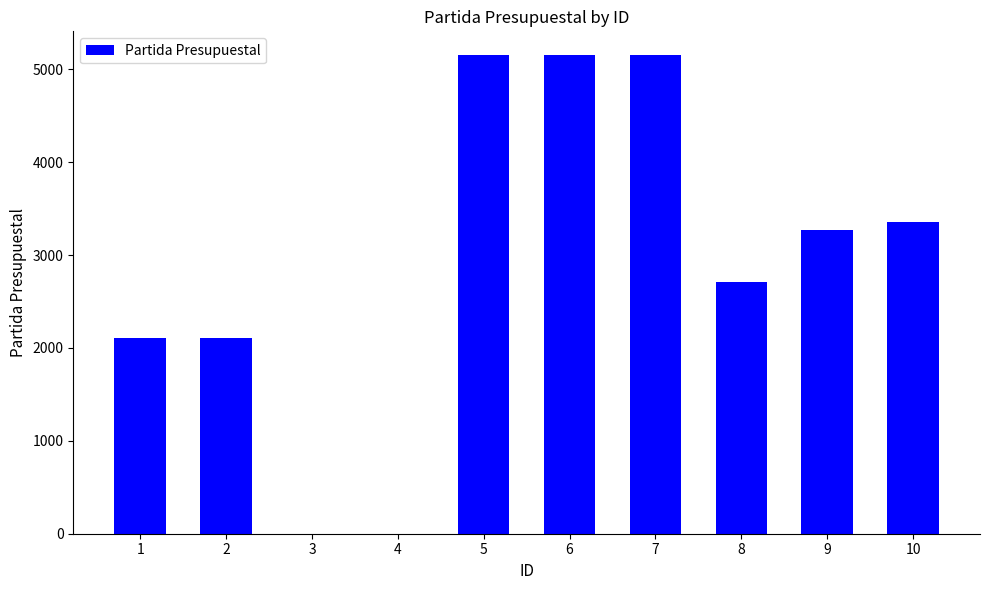

Reading left to right, extract all data points from this chart.

2110	2110	0	0	5150	5150	5150	2710	3270	3360